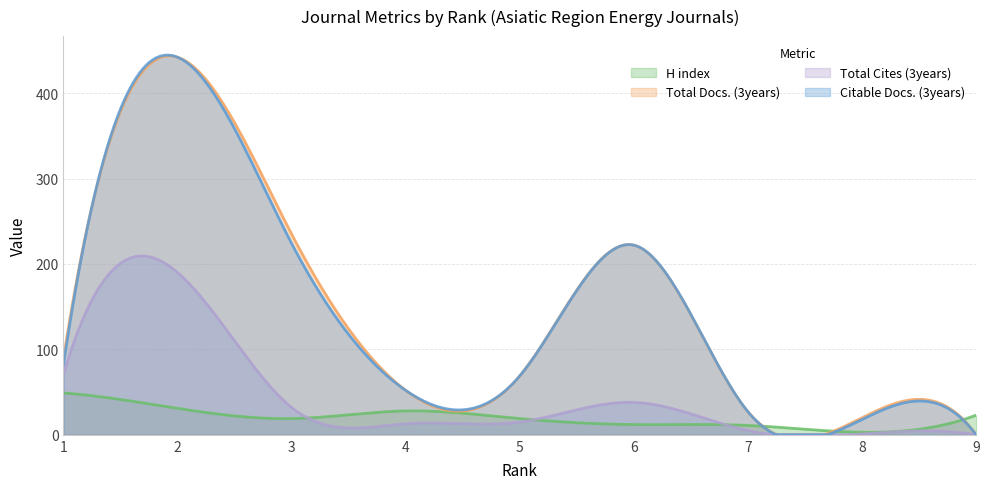

Reading left to right, transcribe all the data shown in this chart.

H index: 49	31	19	28	19	12	11	3	23
Total Docs. (3years): 89	442	235	52	69	222	27	20	0
Total Cites (3years): 71	190	32	13	15	38	5	1	0
Citable Docs. (3years): 82	442	224	52	69	222	27	18	0